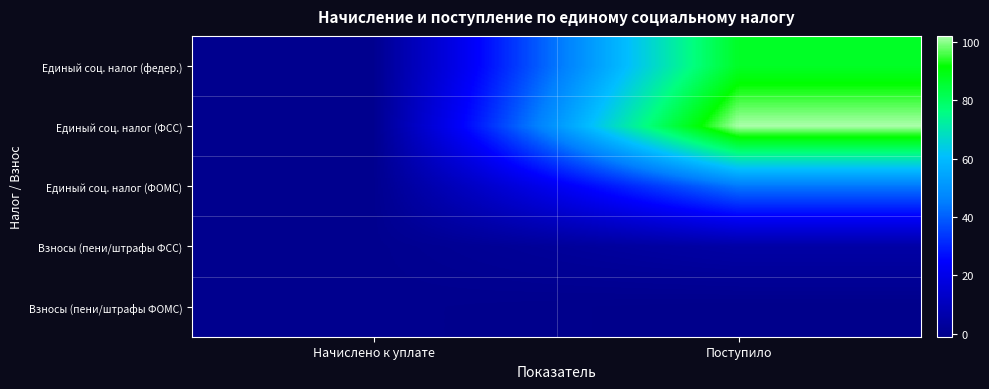

Between Начислено к уплате and Поступило, which series saw the biggest shift?

Единый соц. налог (ФСС)